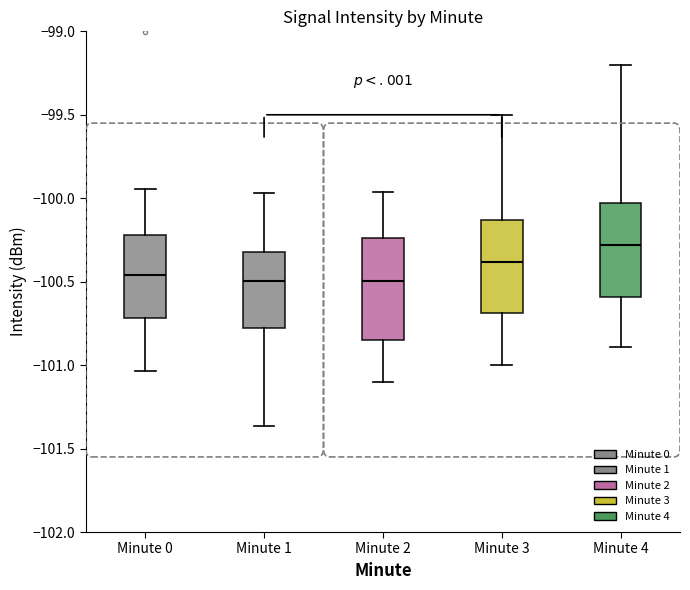

Reading left to right, transcribe this box plot: for each box, give where its median line is, the range the box spans, and where its two whiskers end, as read against the y-axis. The values are not printed on the chart, so give them approximately, as read against the axis.

Minute 0: median -100.45, box -100.70 to -100.20, whiskers -101.05 to -99.95
Minute 1: median -100.50, box -100.75 to -100.30, whiskers -101.35 to -99.95
Minute 2: median -100.50, box -100.85 to -100.25, whiskers -101.10 to -99.95
Minute 3: median -100.40, box -100.70 to -100.15, whiskers -101.00 to -99.50
Minute 4: median -100.30, box -100.60 to -100.05, whiskers -100.90 to -99.20